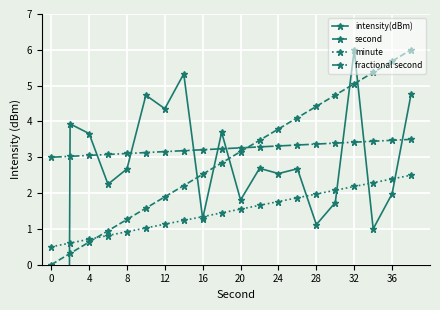

What is the greatest value displayed?

6.0